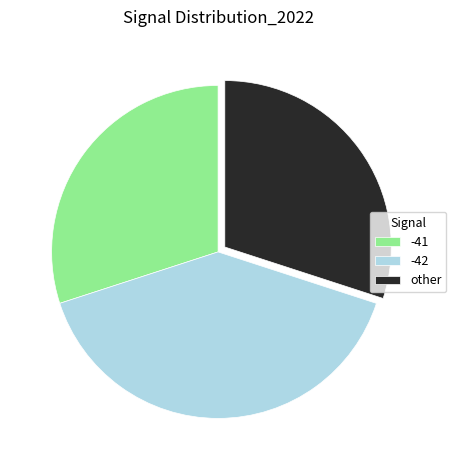

True or false: -42 accounts for 33% of the total.

False